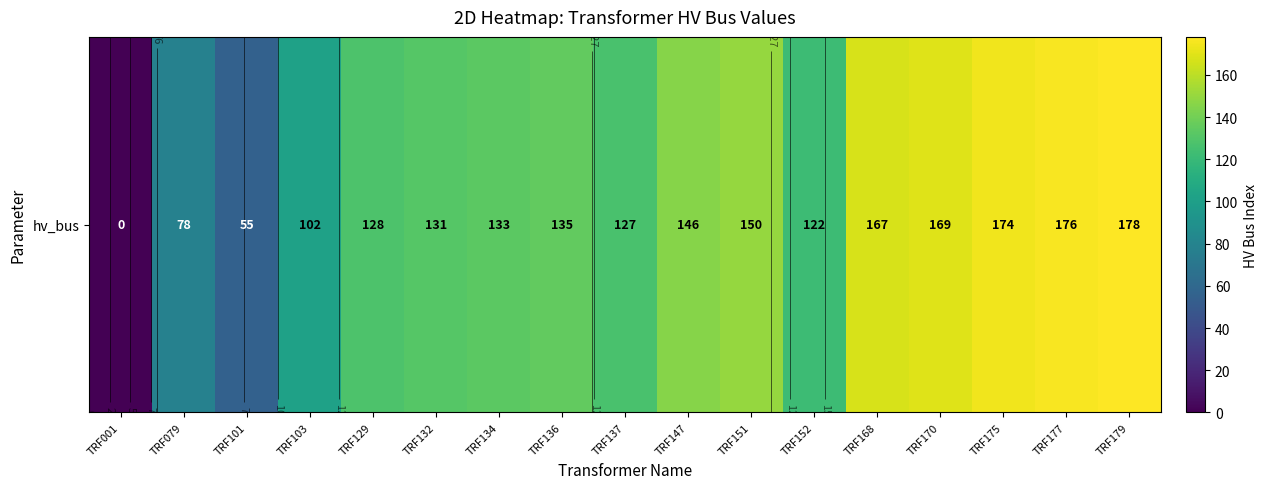

What is the average value?

128